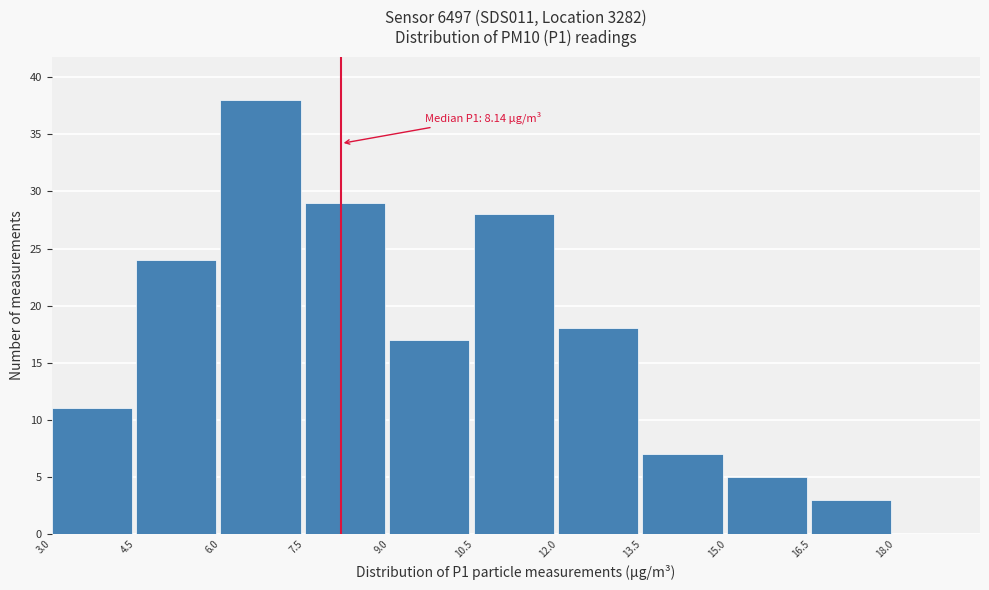

Over which range of the x-axis is the bar tallest?

6.0 to 7.5